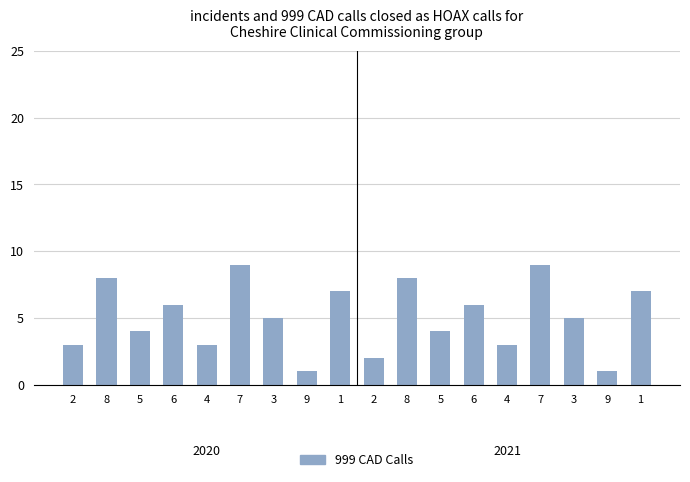

What is the difference between the values at 1 and 2?

5